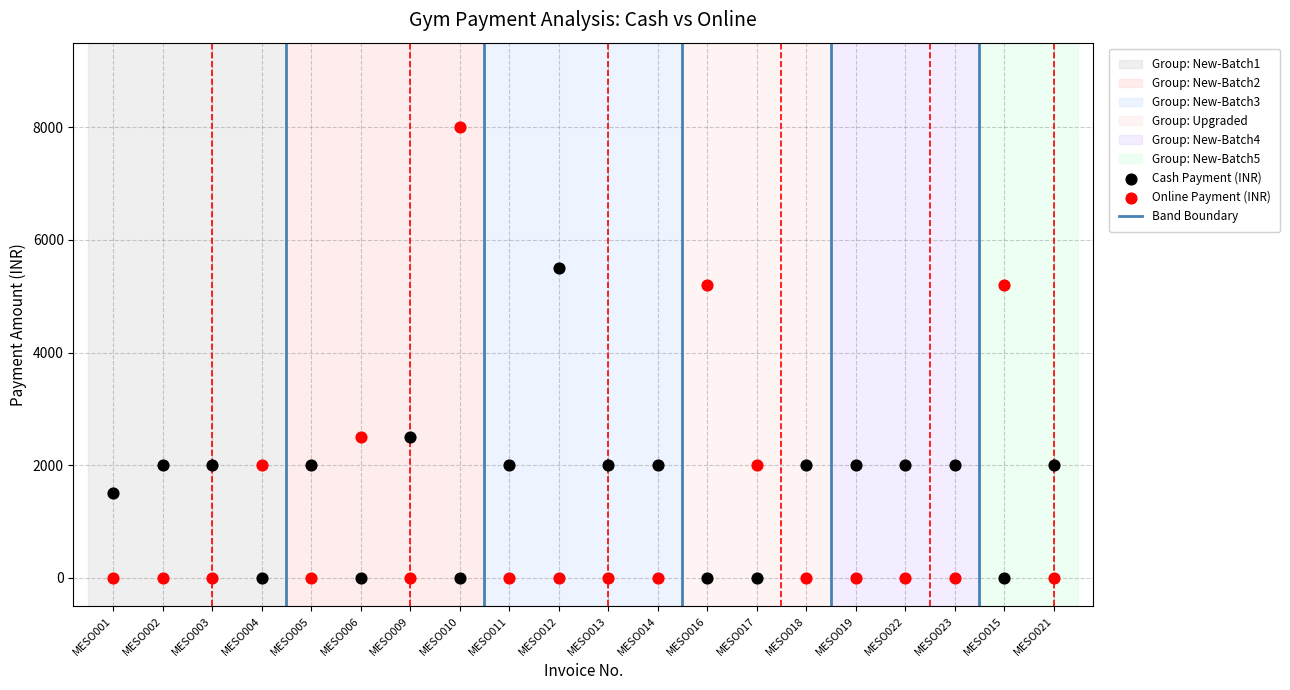

Across all data points, what is the range of Y values (max minus min)?

8000